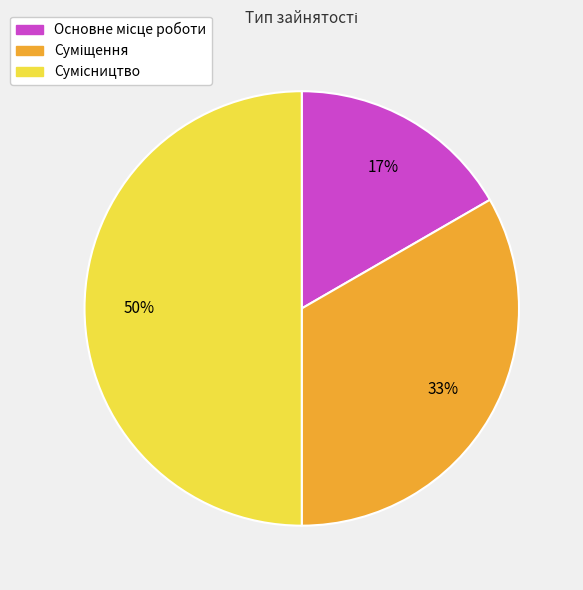

To the nearest percent, what is the average slice percentage?

33%